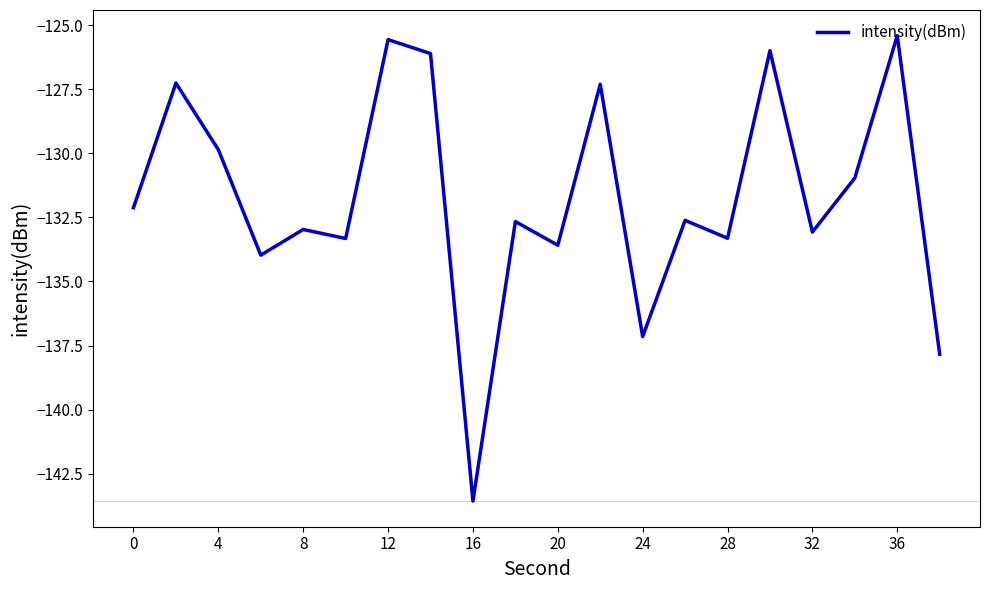

What is the minimum value shown in the chart?

-143.6